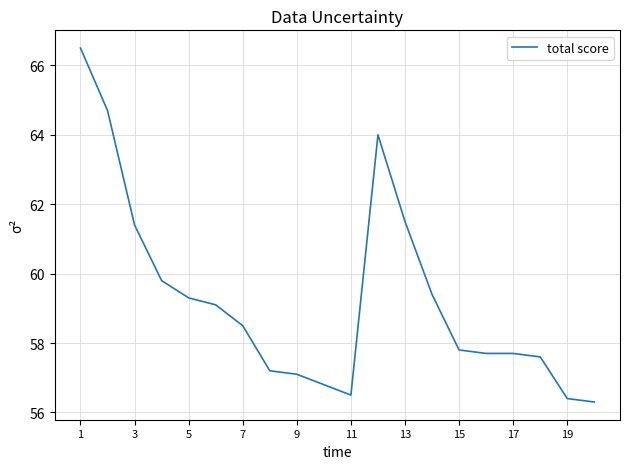

What is the minimum value shown in the chart?

56.3